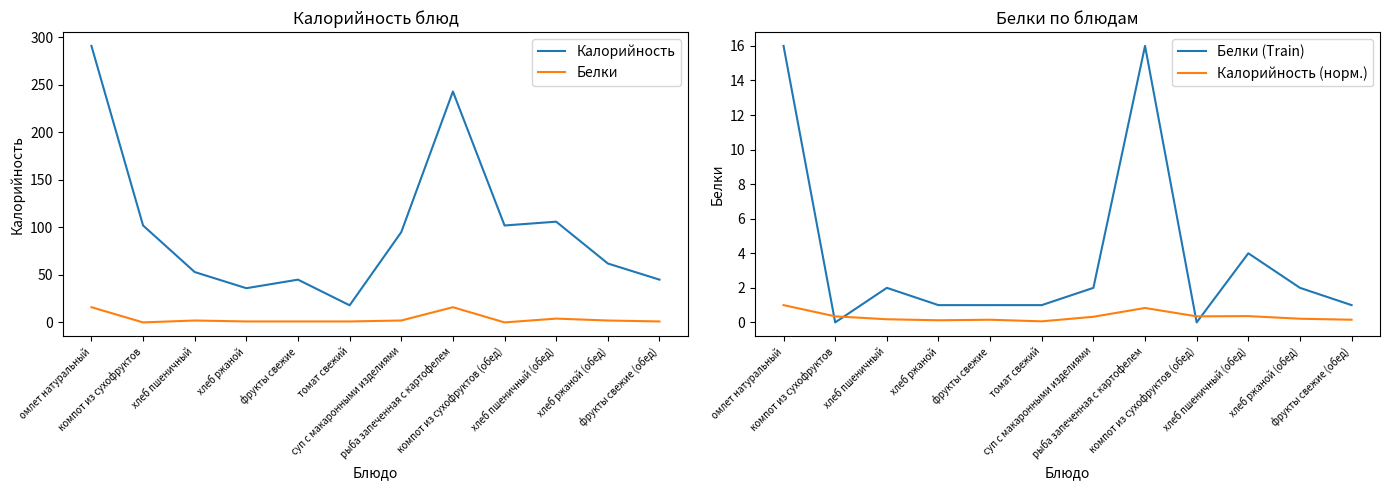

What is the label of the 2nd point from the left?

компот из сухофруктов